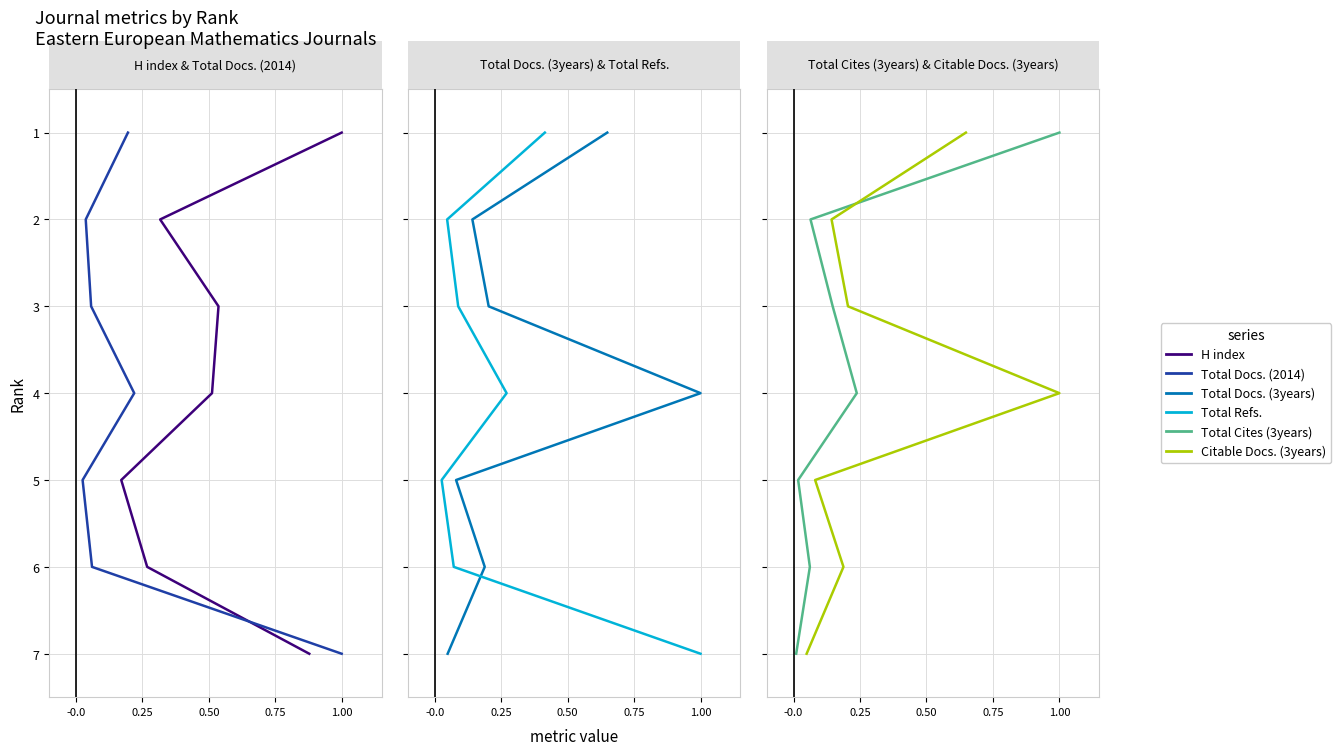

What is the total value across all series at 0.25?

12